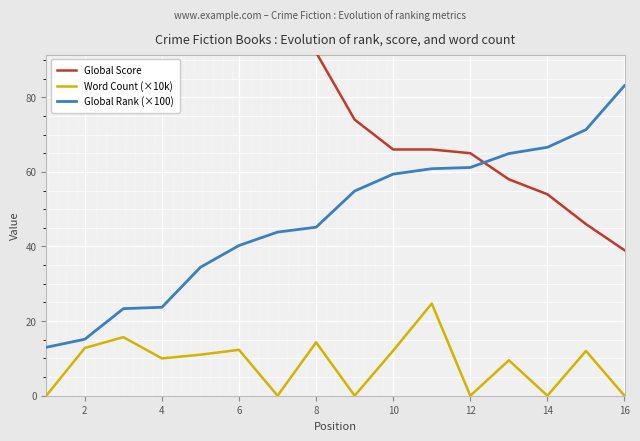

Reading right to left, what are all the values shown in this chart?

Global Score: 39.0	46.0	54.0	58.0	65.0	66.0	66.0	74.0	92.0	96.0	102.0	109.0	152.0	154.0	248.0	293.0
Word Count (×10k): 0.0	12.0	0.0	9.5	0.0	24.7	12.1	0.0	14.3	0.0	12.3	11.0	10.0	15.7	12.8	0.0
Global Rank (×100): 83.1	71.3	66.6	64.9	61.2	60.9	59.4	54.9	45.2	43.9	40.3	34.4	23.7	23.3	15.1	13.0